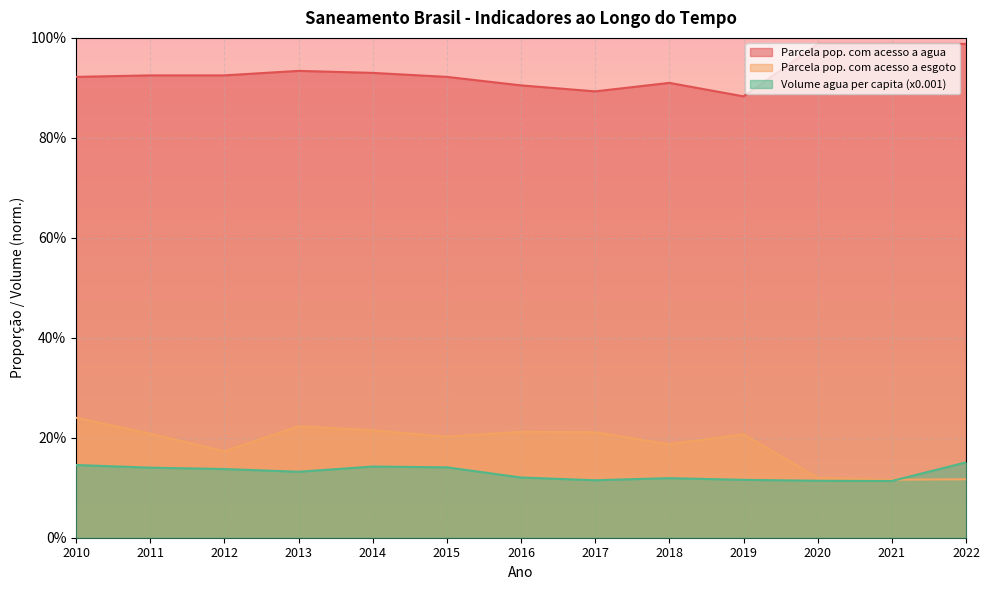

How many Parcela pop. com acesso a agua values are between 0 and 1?

13